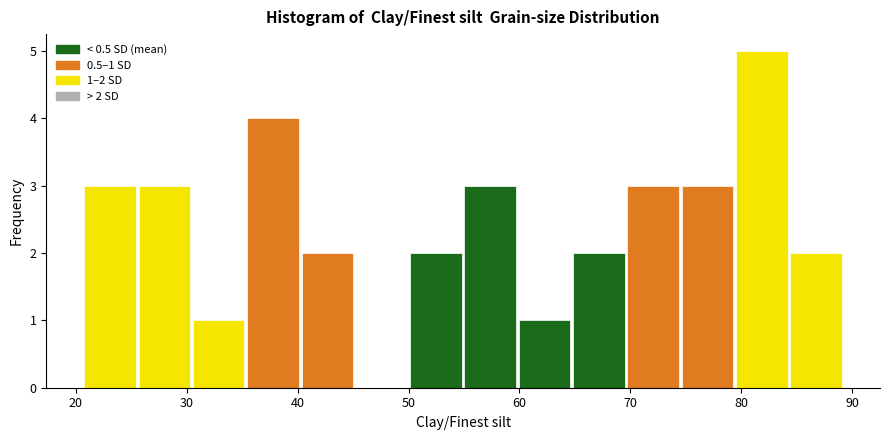

Over which range of the x-axis is the bar tallest?

79 to 84